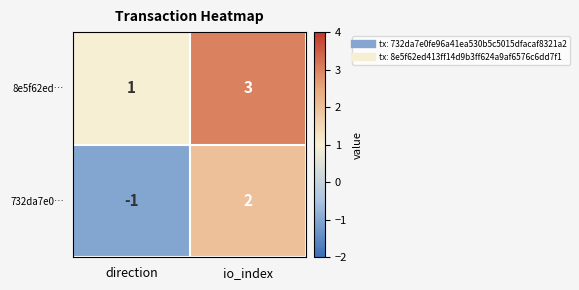

List the series in order of their overall mean, lowest first.

732da7e0…, 8e5f62ed…